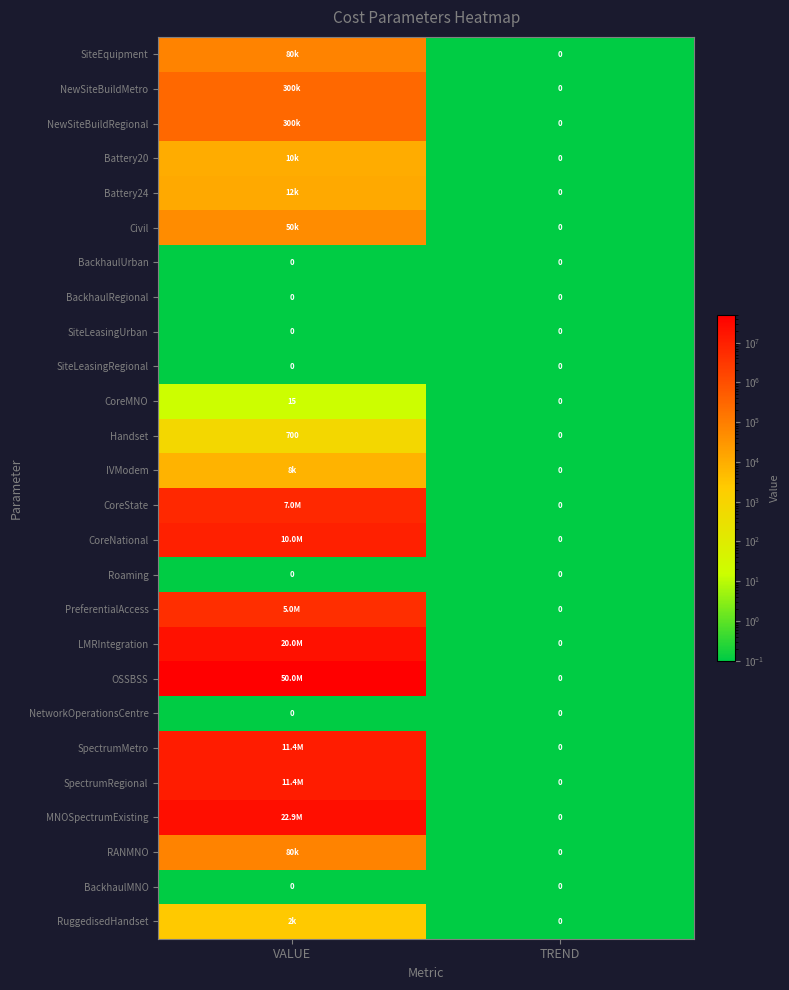

At which label is CoreMNO closest to 7?

TREND